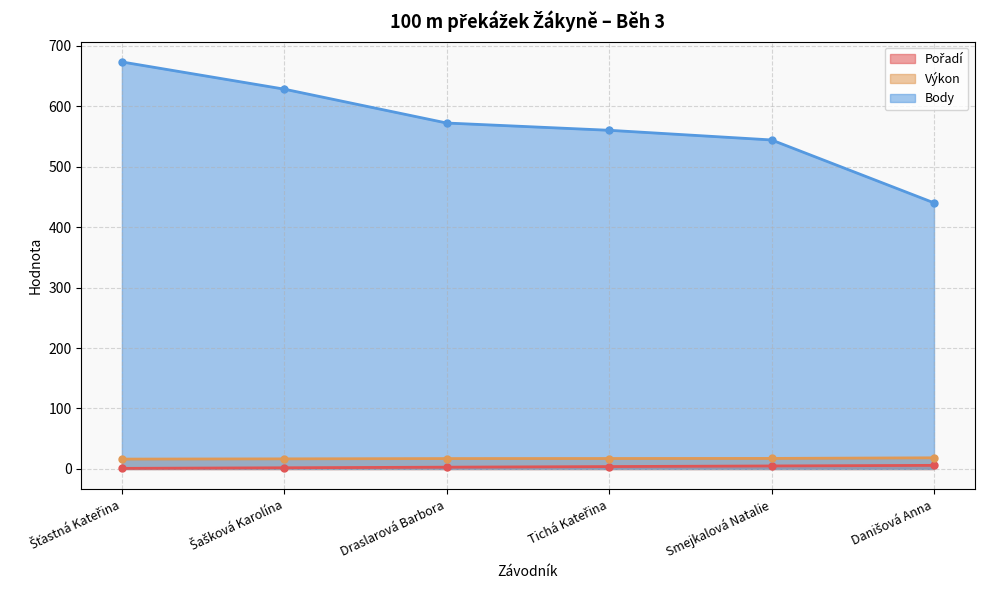

How many lines are shown in the chart?

3